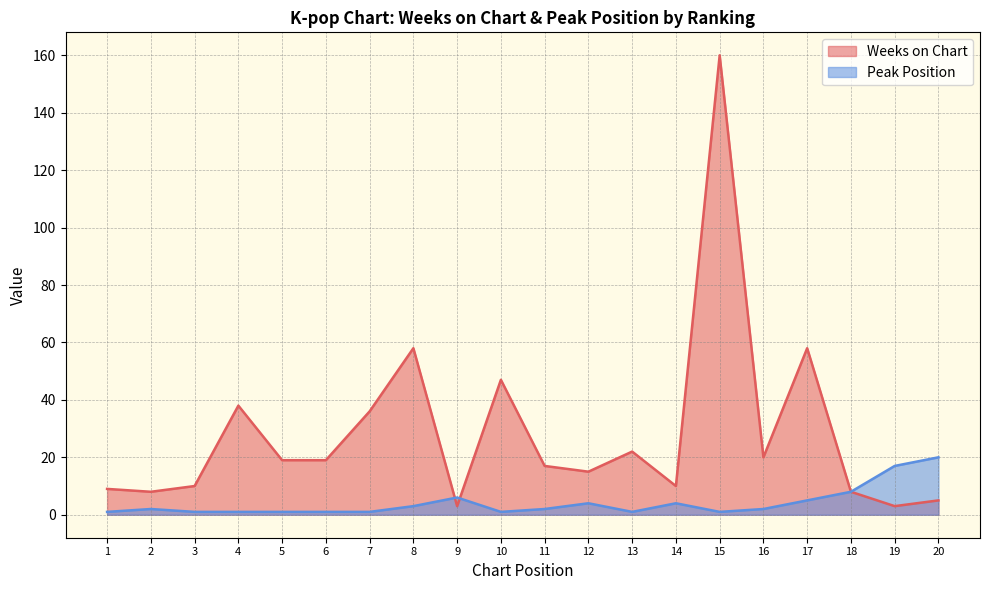

At 8, list the series in order from largest to smallest.

Weeks on Chart, Peak Position